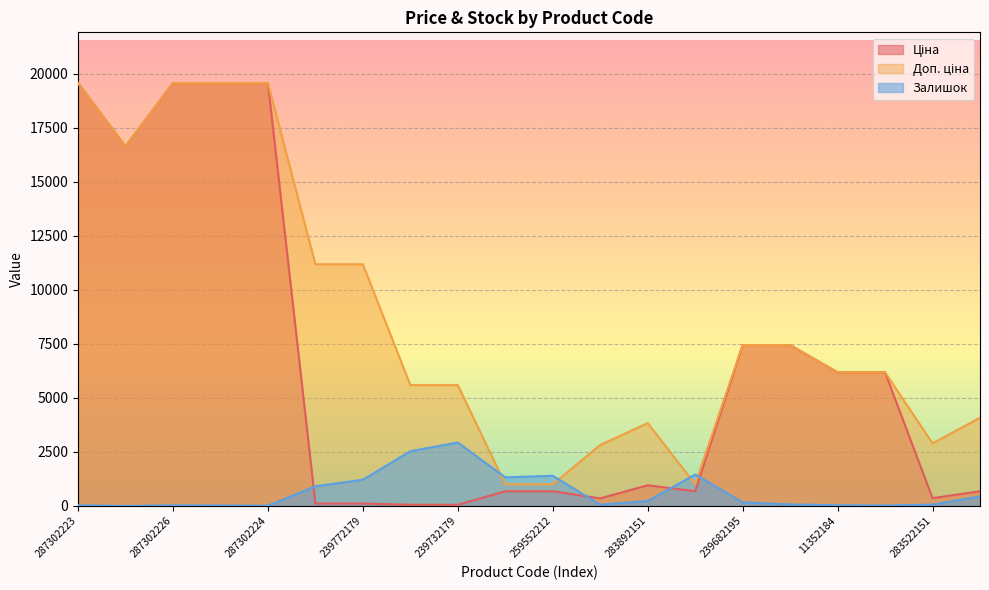

The value of Доп. ціна at 259552212 is 1004.1. True or false?

True